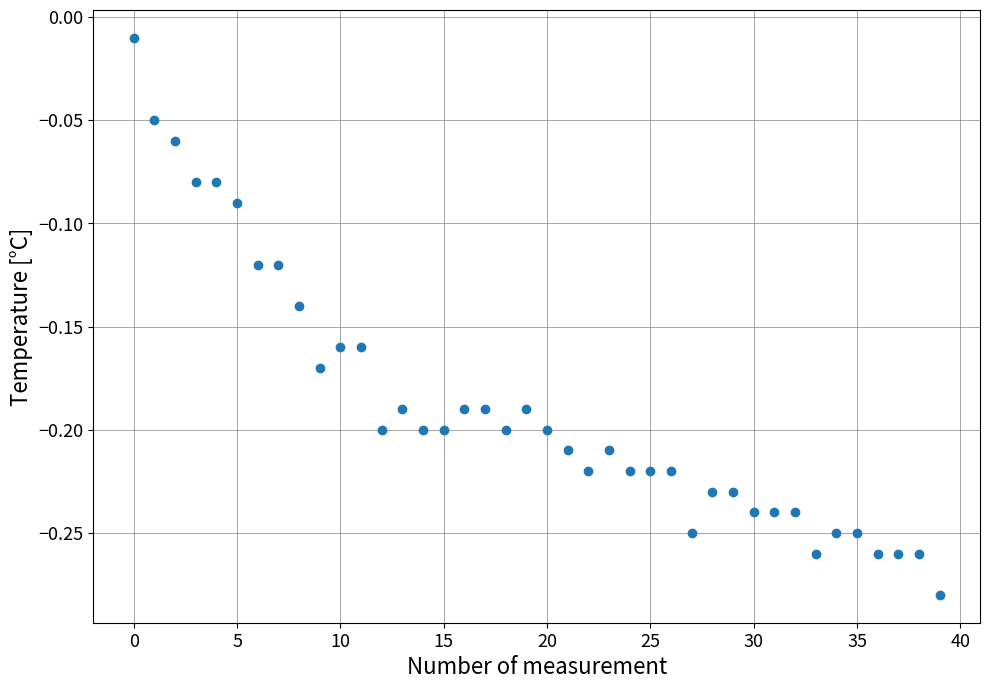

What is the range of Y values (max minus min)?

0.3